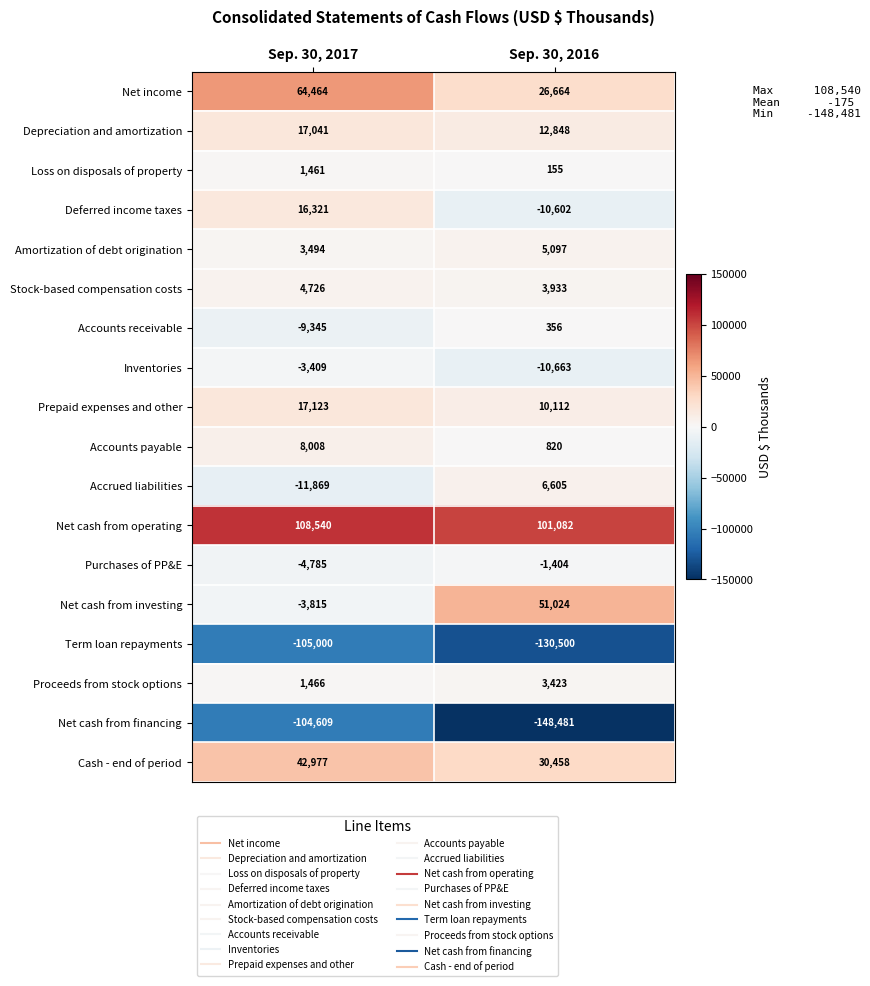

What is the sum of all Proceeds from stock options values?

4889